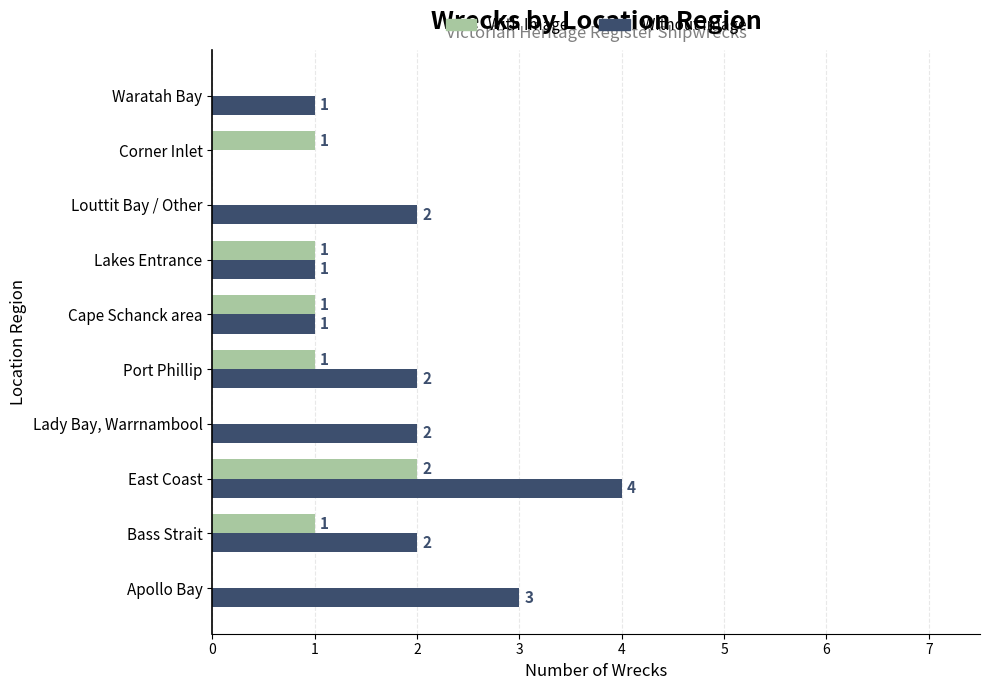

Which series has the widest spread of values?

Without Image